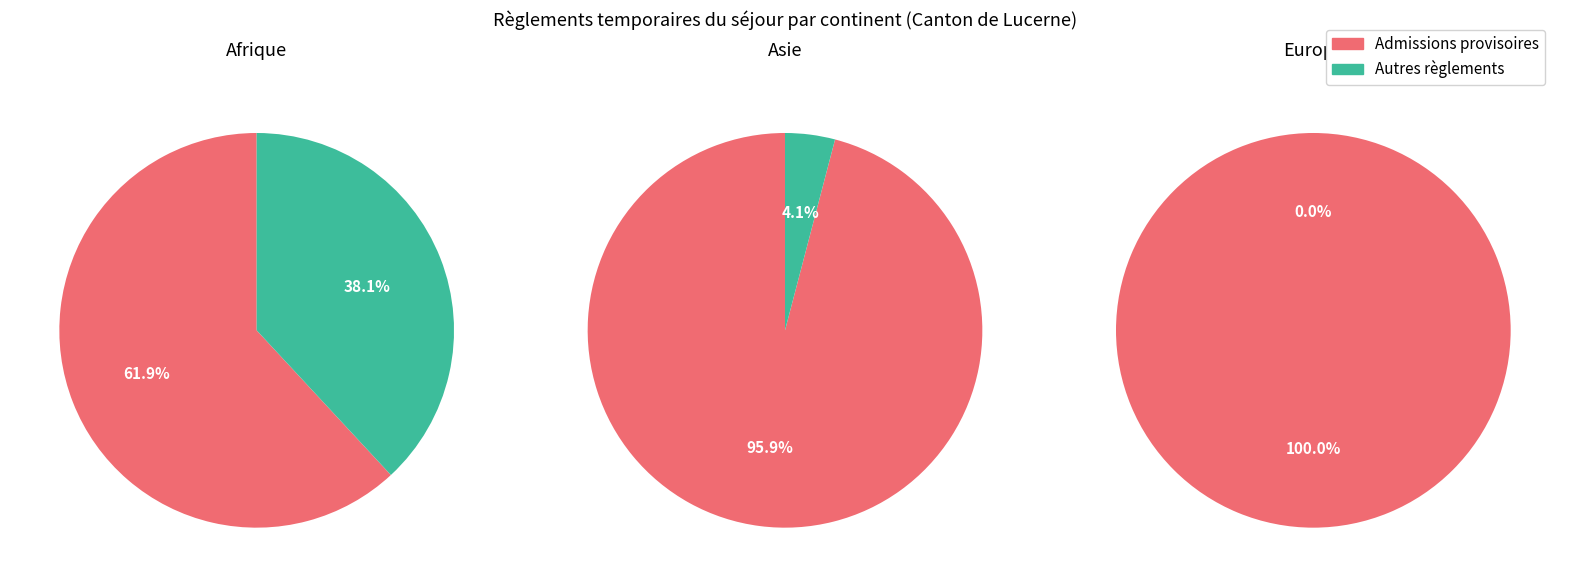

Does any single category account for the majority?

Yes